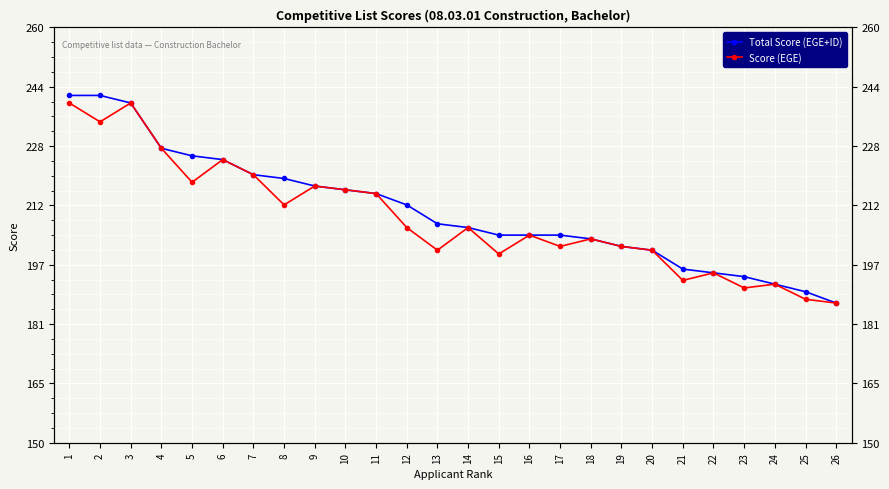

What is the value of the Score (EGE) point at the 6th from the left?

225